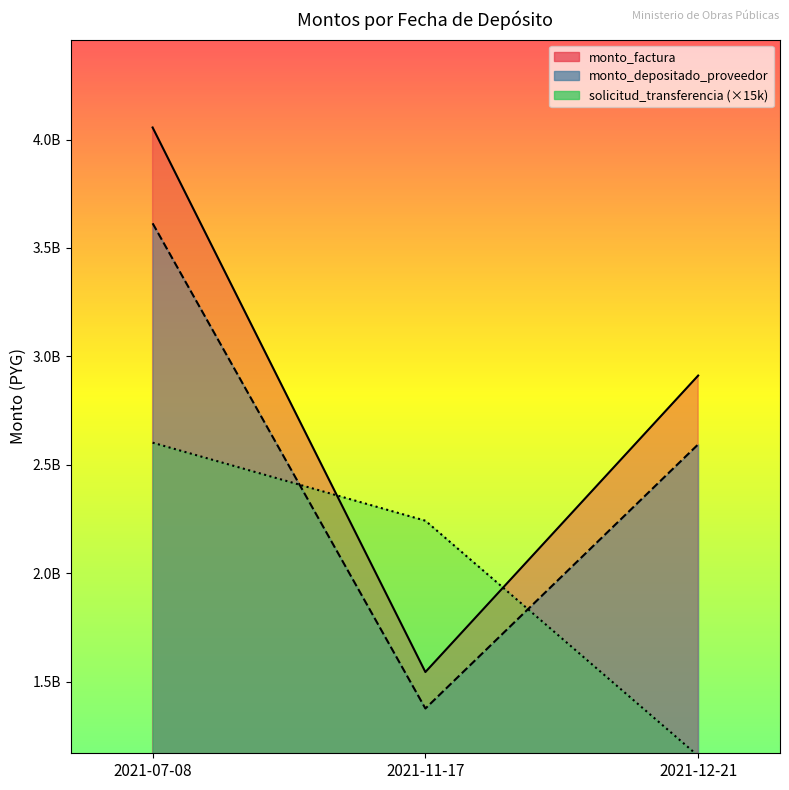

What value does the monto_depositado_proveedor series have at 2021-07-08?

3613625930